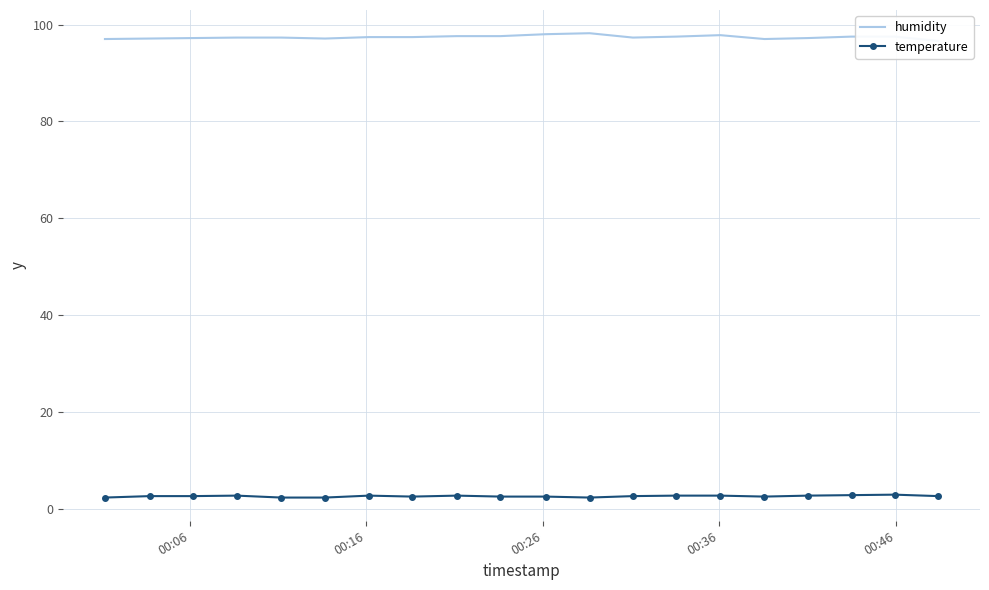

True or false: temperature and humidity intersect in this chart.

False